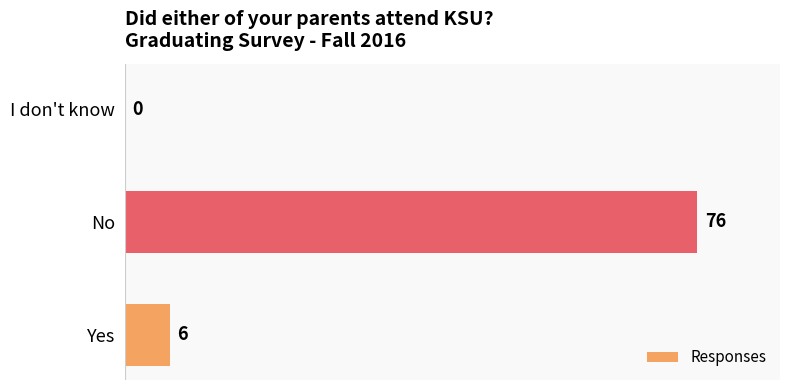

How many series are shown in this chart?

1